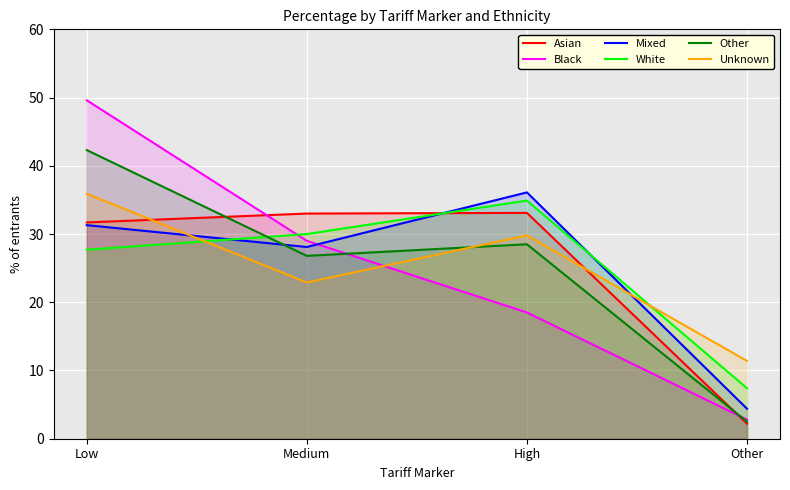

List the labels in order of Mixed value, smallest first.

Other, Medium, Low, High